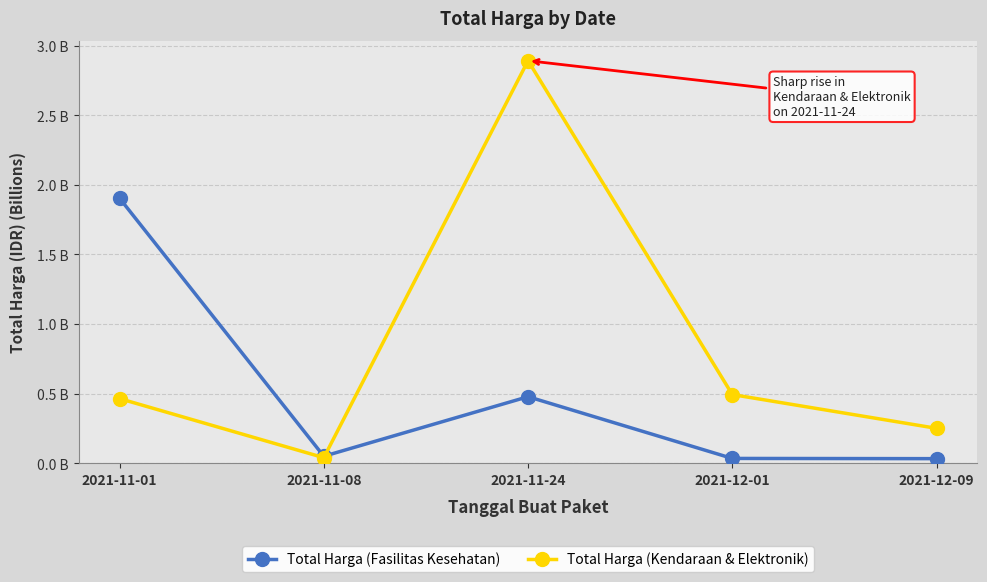

After their last crossing, which series has the higher values: Total Harga (Fasilitas Kesehatan) or Total Harga (Kendaraan & Elektronik)?

Total Harga (Kendaraan & Elektronik)